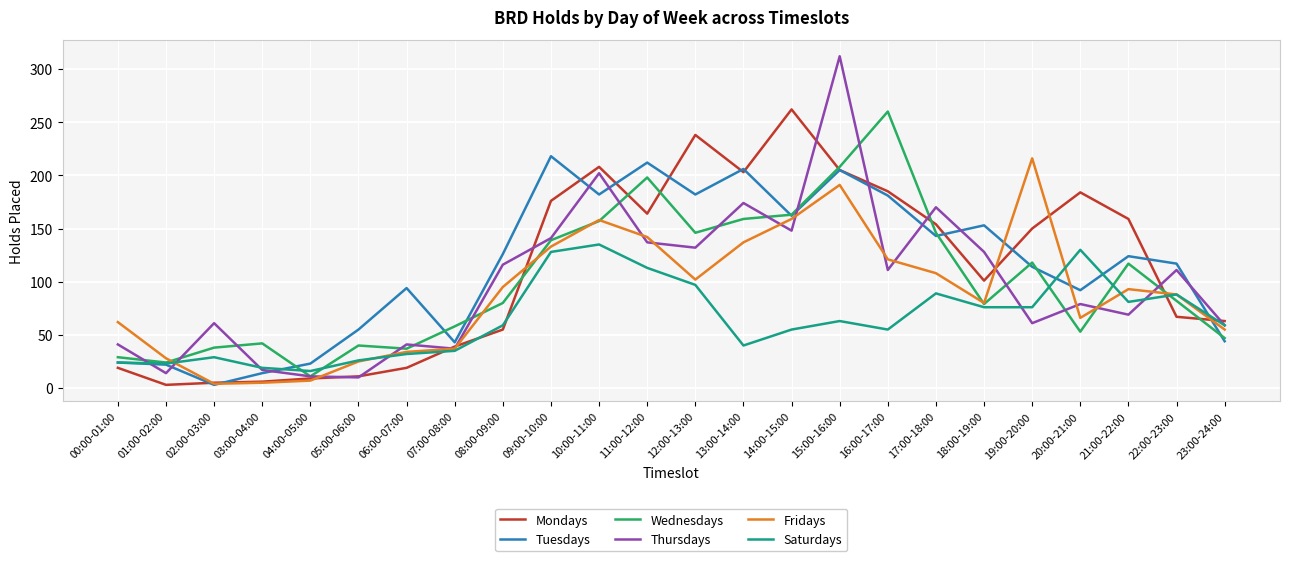

What is the greatest value displayed?

312